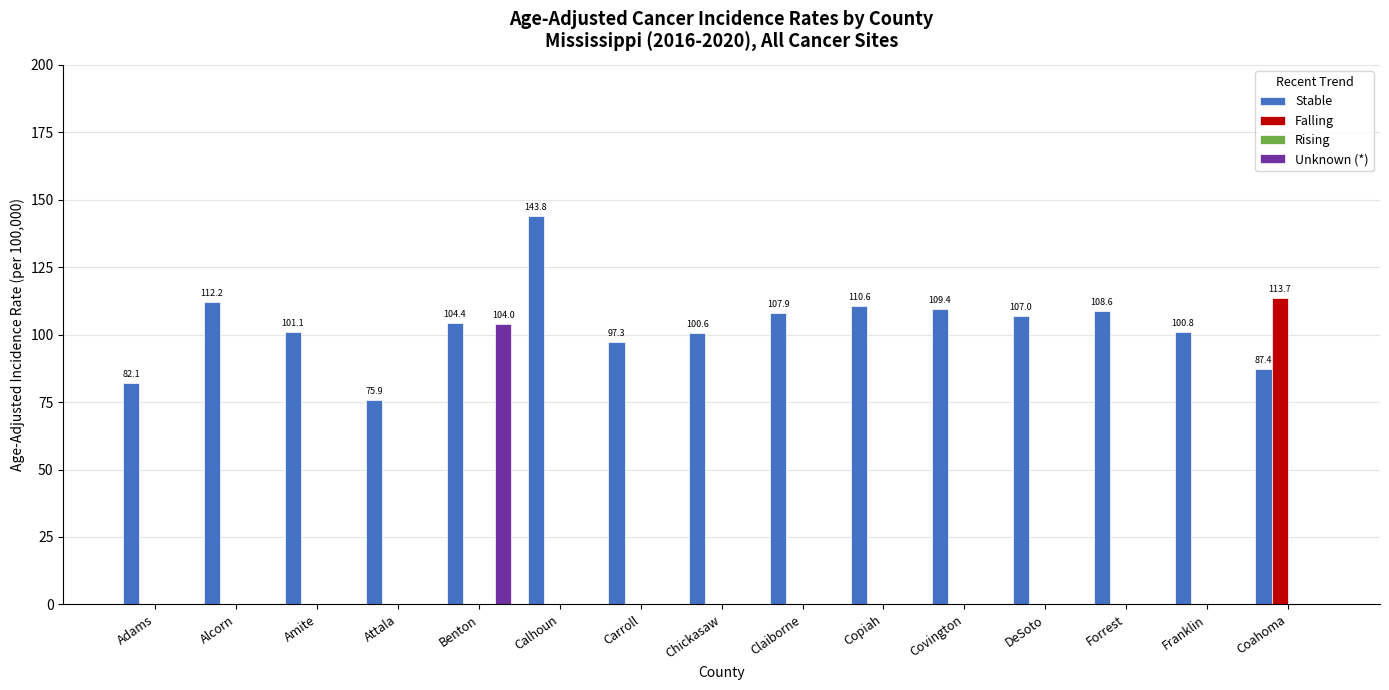

Which series has the widest spread of values?

Falling